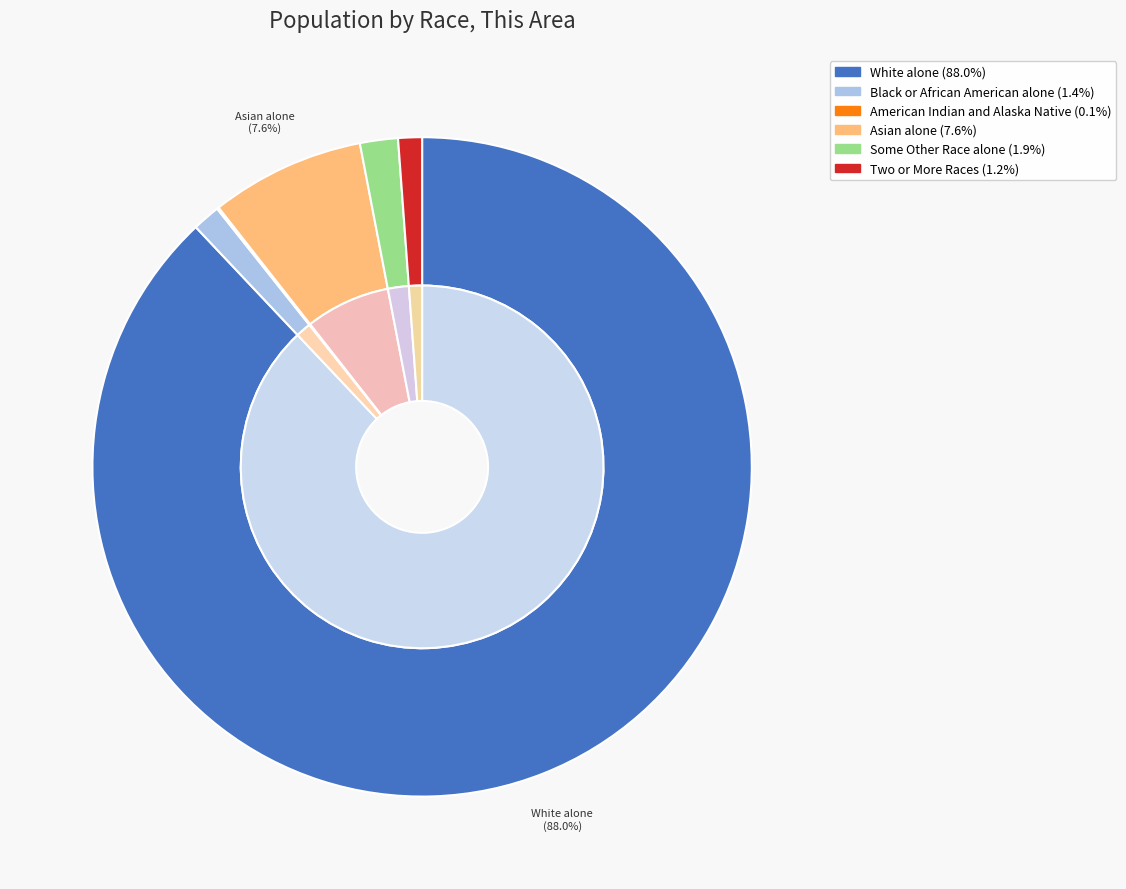

To the nearest percent, what is the difference between the largest and smallest slice percentages?

88%